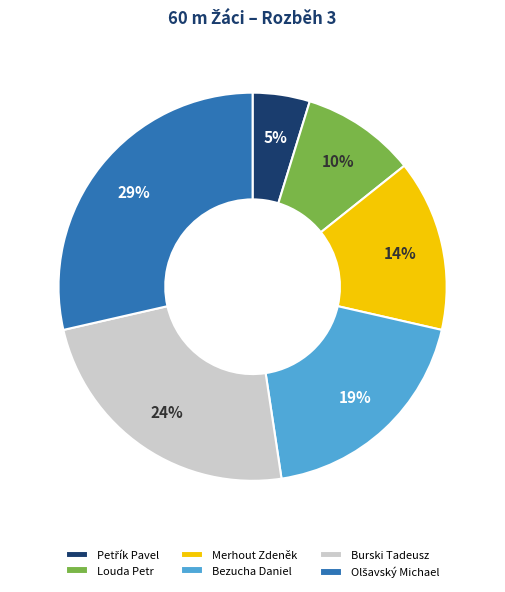

What percentage is the Burski Tadeusz slice, to the nearest percent?

24%